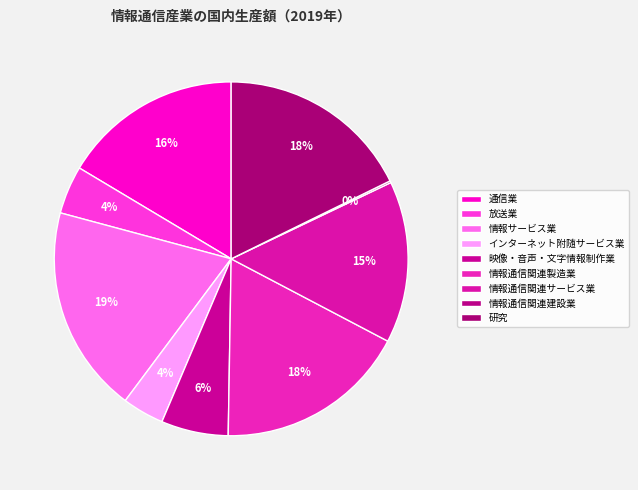

Count the number of slices in the pie.

9